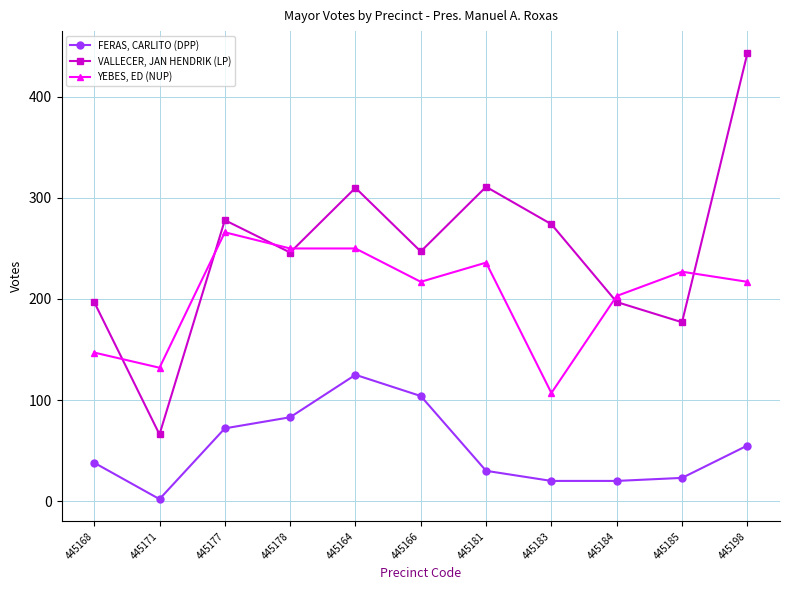

True or false: YEBES, ED (NUP) has a value of 236 at 445181.

True